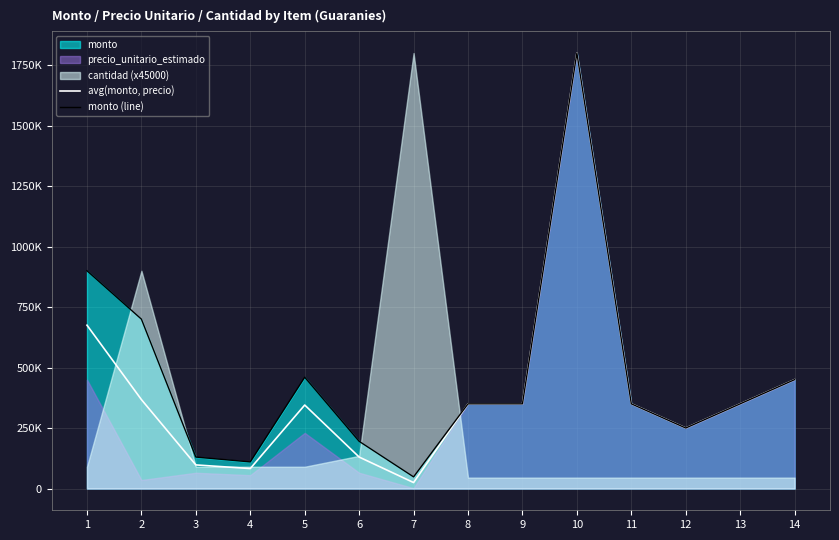

Which category has the lowest value in the avg(monto, precio) series?

7